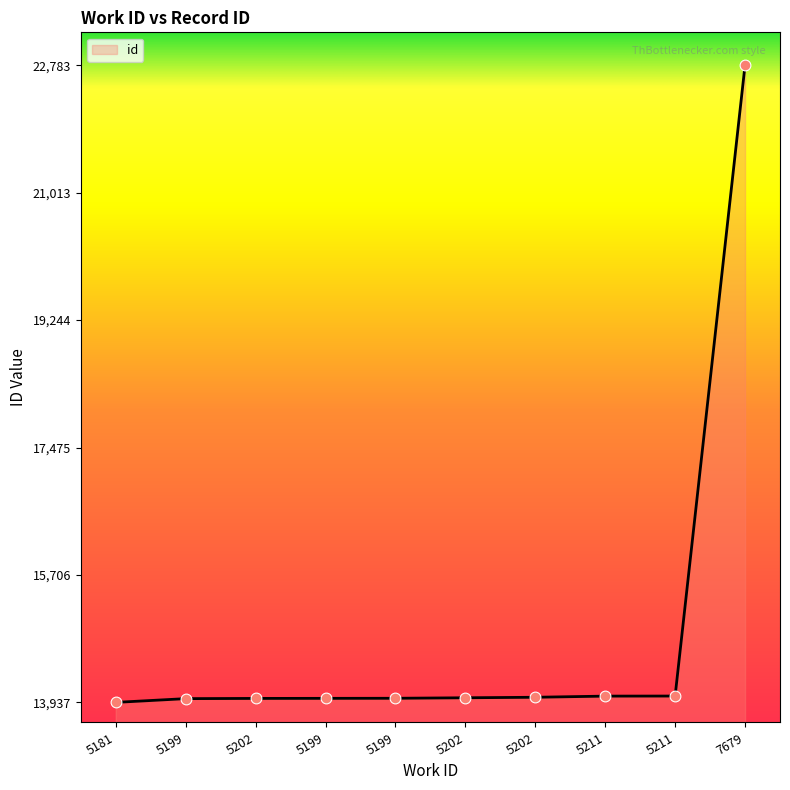

Between 5199 and 5199, which is larger?

5199